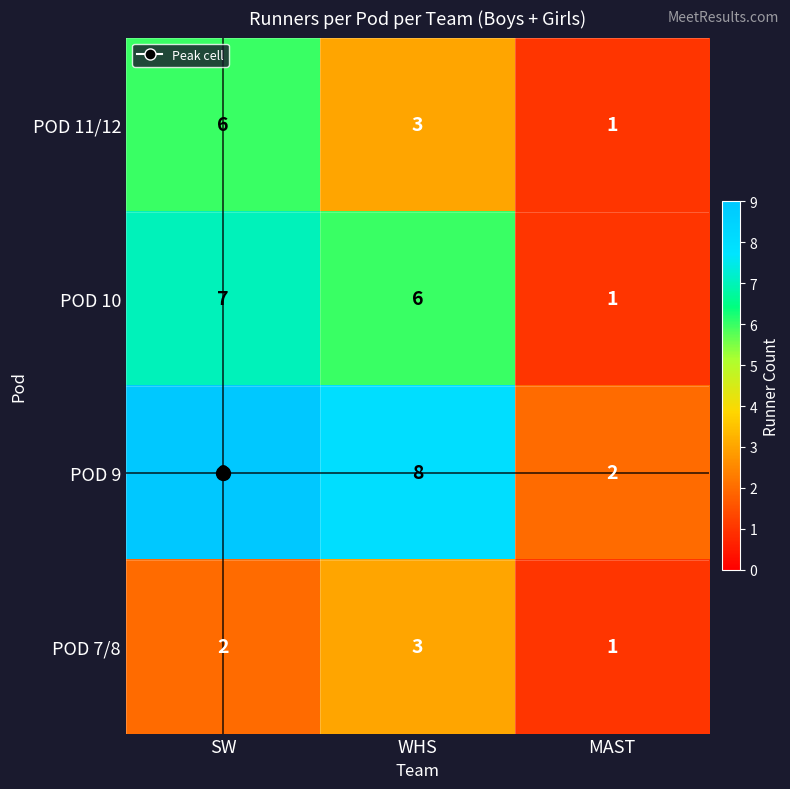

List the series in order of their peak value, lowest first.

POD 7/8, POD 11/12, POD 10, POD 9